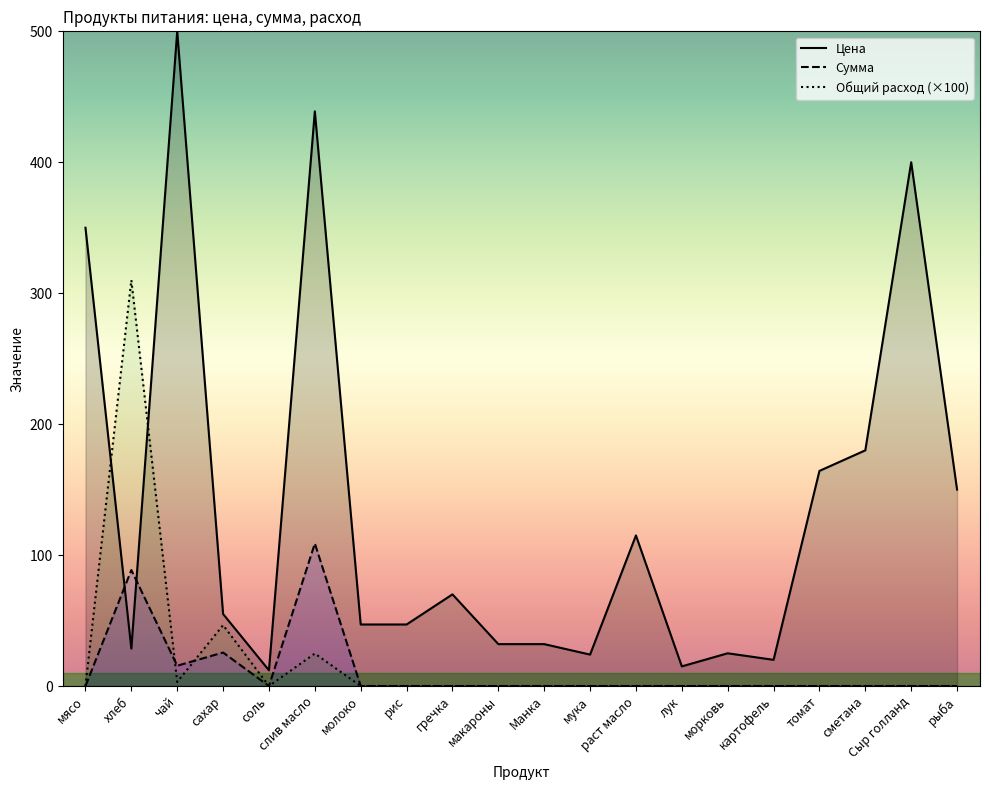

The Цена series shows 150.0 at рыба. True or false?

True